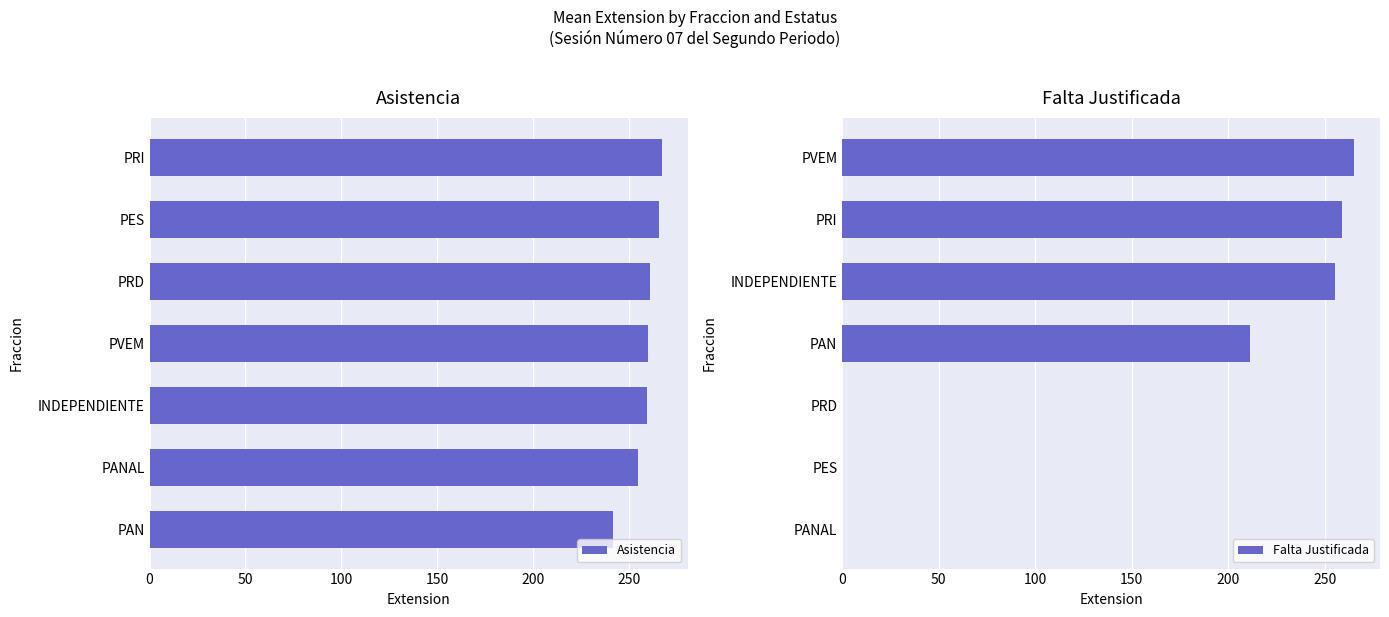

What value does the Asistencia series have at PES?

266.0